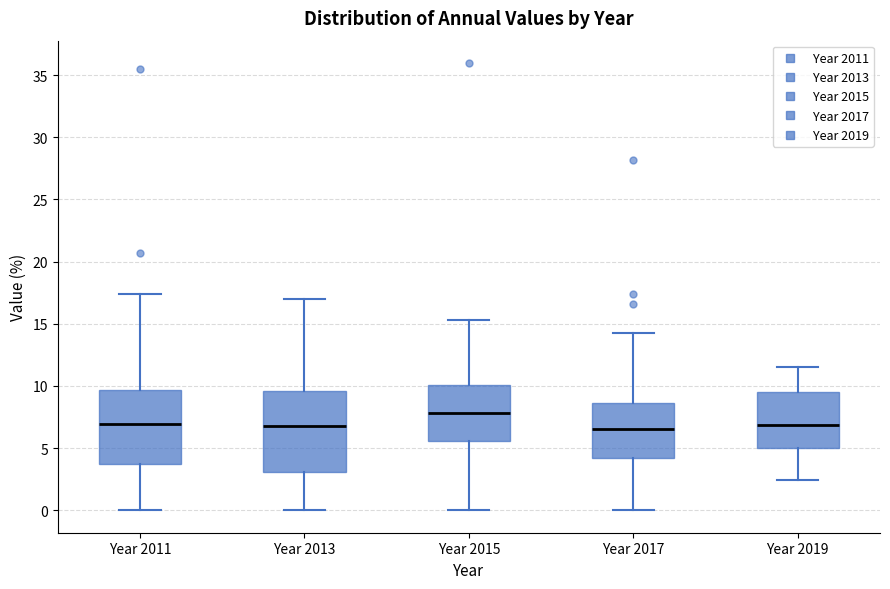

Reading left to right, transcribe this box plot: for each box, give where its median line is, the range the box spans, and where its two whiskers end, as read against the y-axis. The values are not printed on the chart, so give them approximately, as read against the axis.

Year 2011: median 7.0, box 3.5 to 9.5, whiskers 0.0 to 17.5
Year 2013: median 6.5, box 3.0 to 9.5, whiskers 0.0 to 17.0
Year 2015: median 8.0, box 5.5 to 10.0, whiskers 0.0 to 15.5
Year 2017: median 6.5, box 4.0 to 8.5, whiskers 0.0 to 14.5
Year 2019: median 7.0, box 5.0 to 9.5, whiskers 2.5 to 11.5